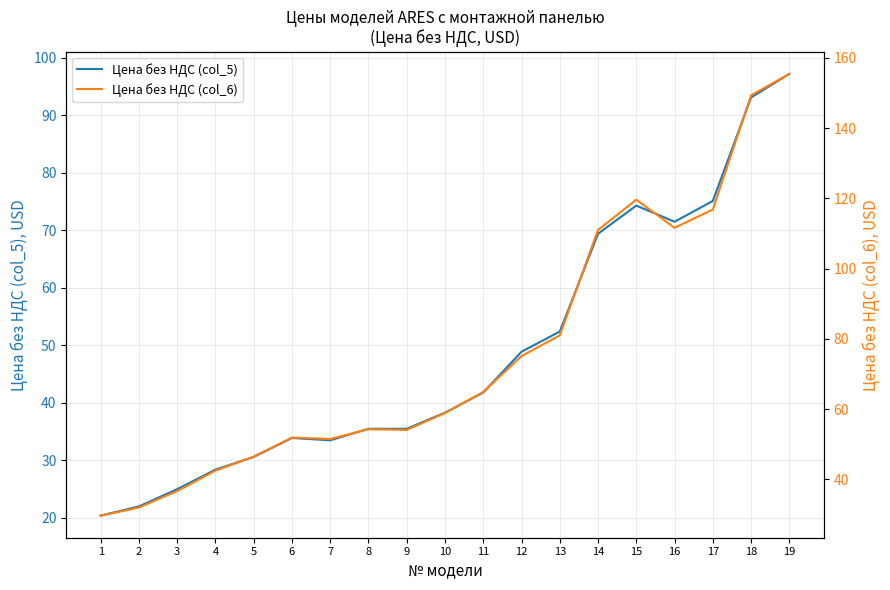

Which category has the highest value across all series?

19